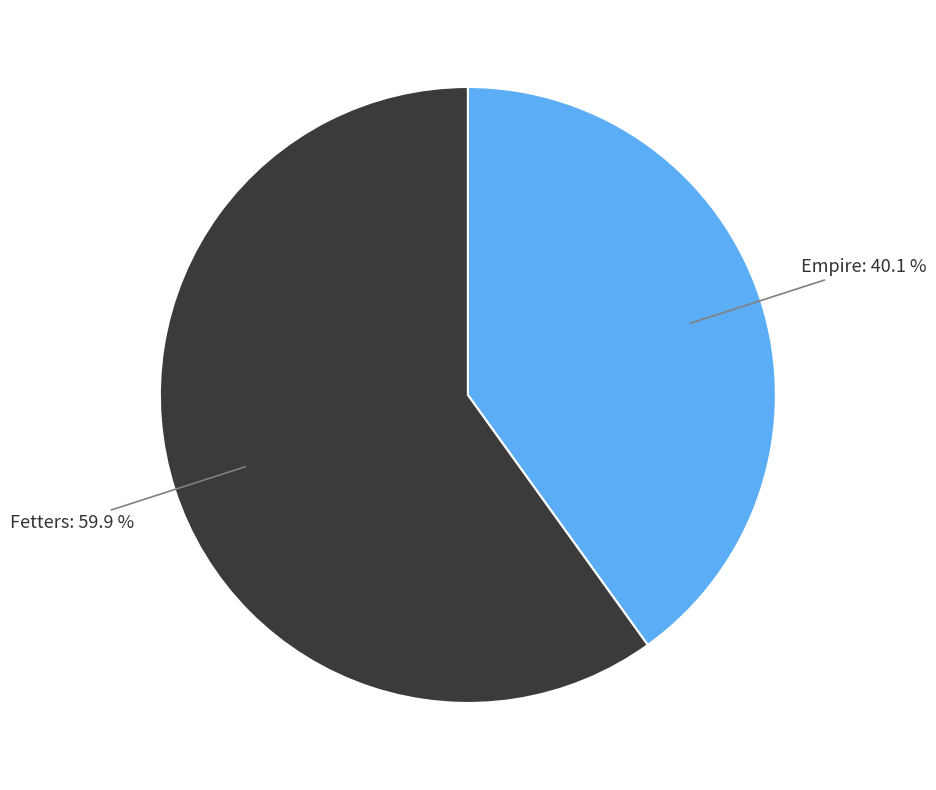

Does any single category account for the majority?

Yes